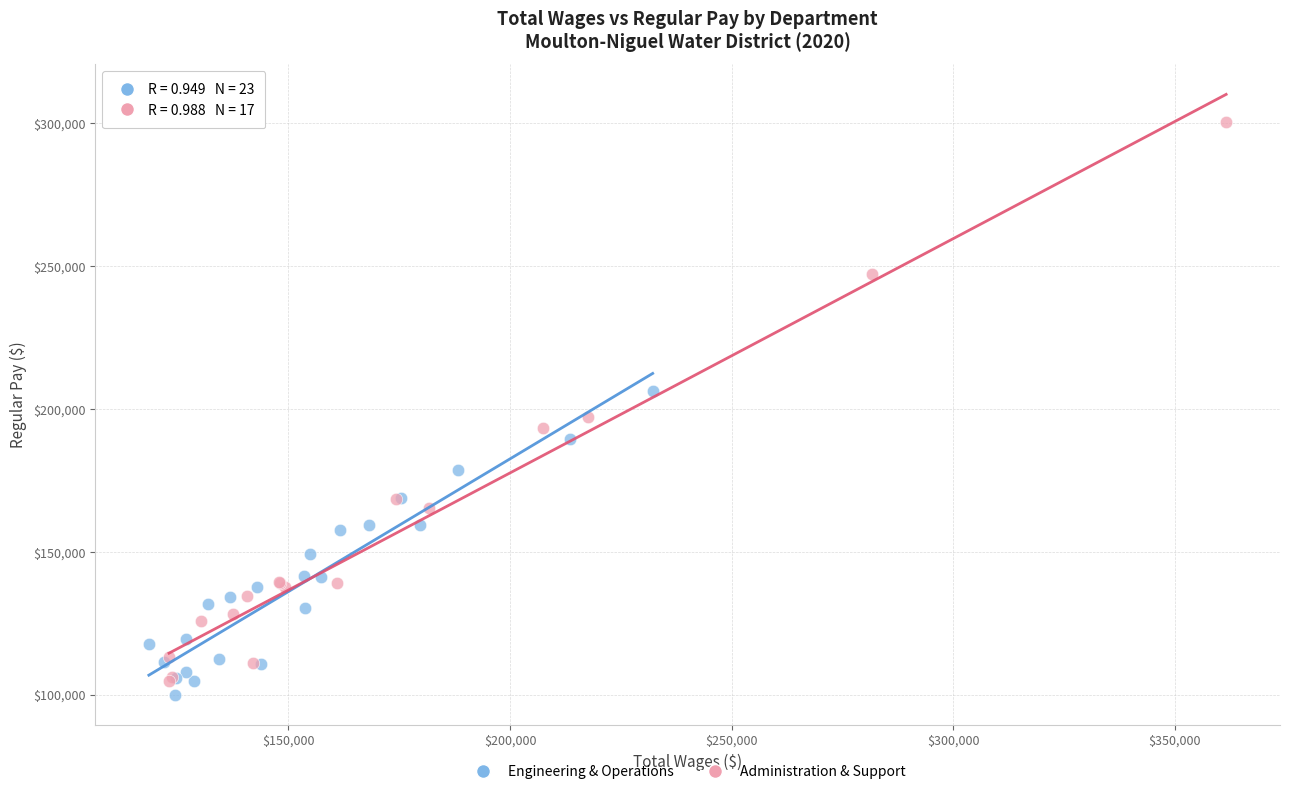

Which series has the largest Y range (max minus min)?

Administration & Support